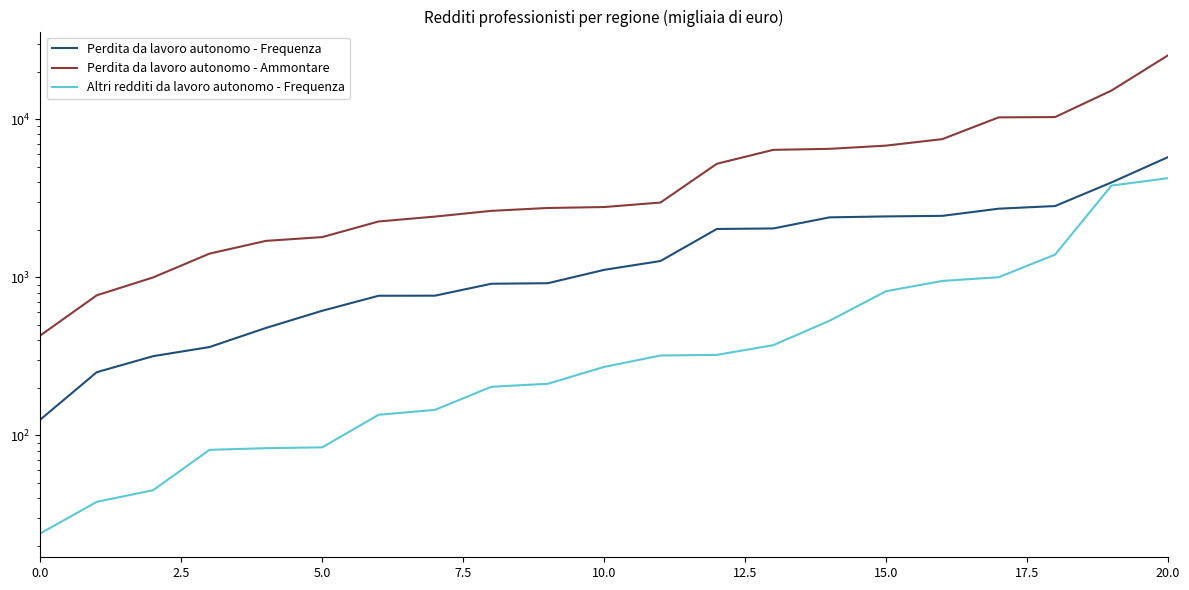

How many data points in Perdita da lavoro autonomo - Ammontare are above 2781?

10